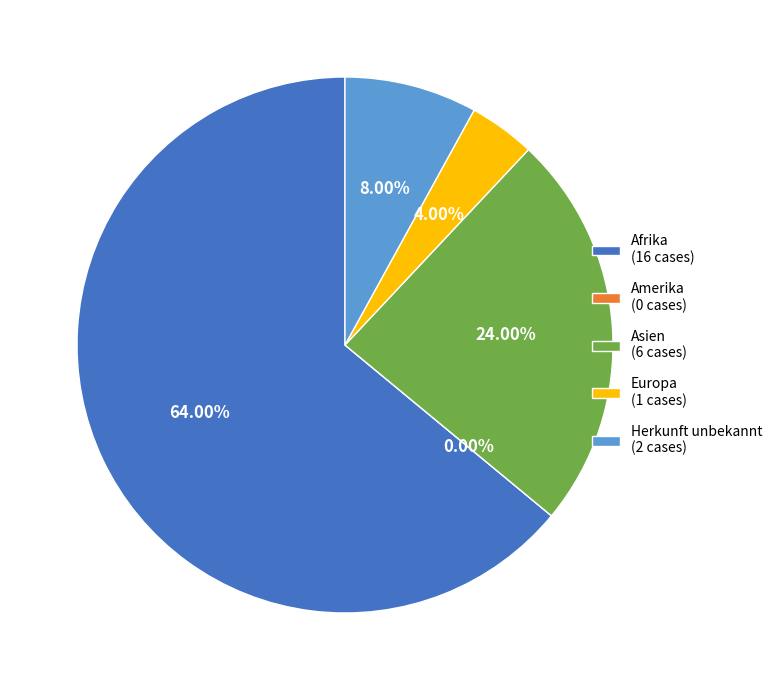

To the nearest percent, what percentage of the pie is Europa?

4%